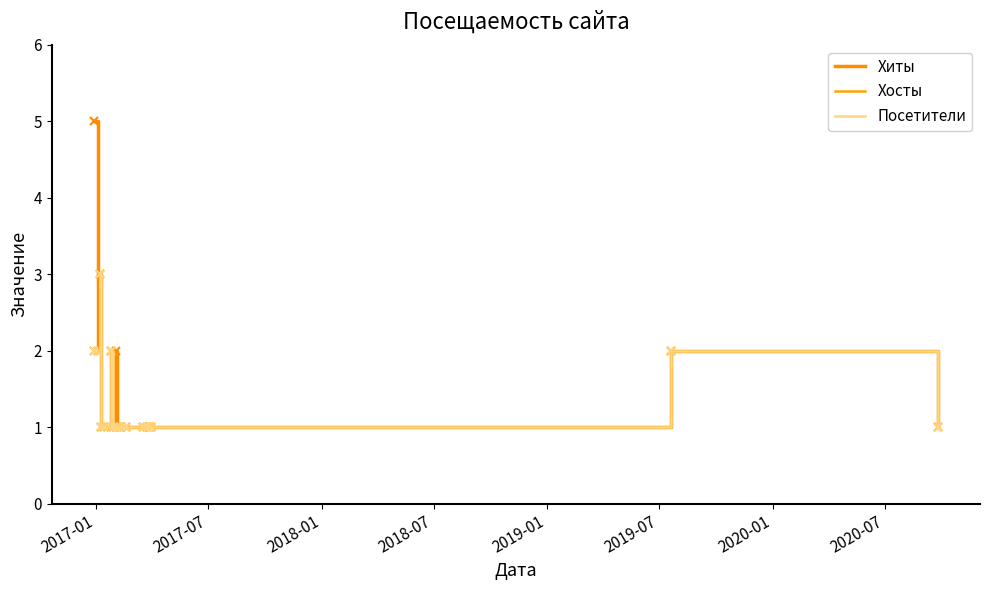

Does the chart have visible grid lines?

No